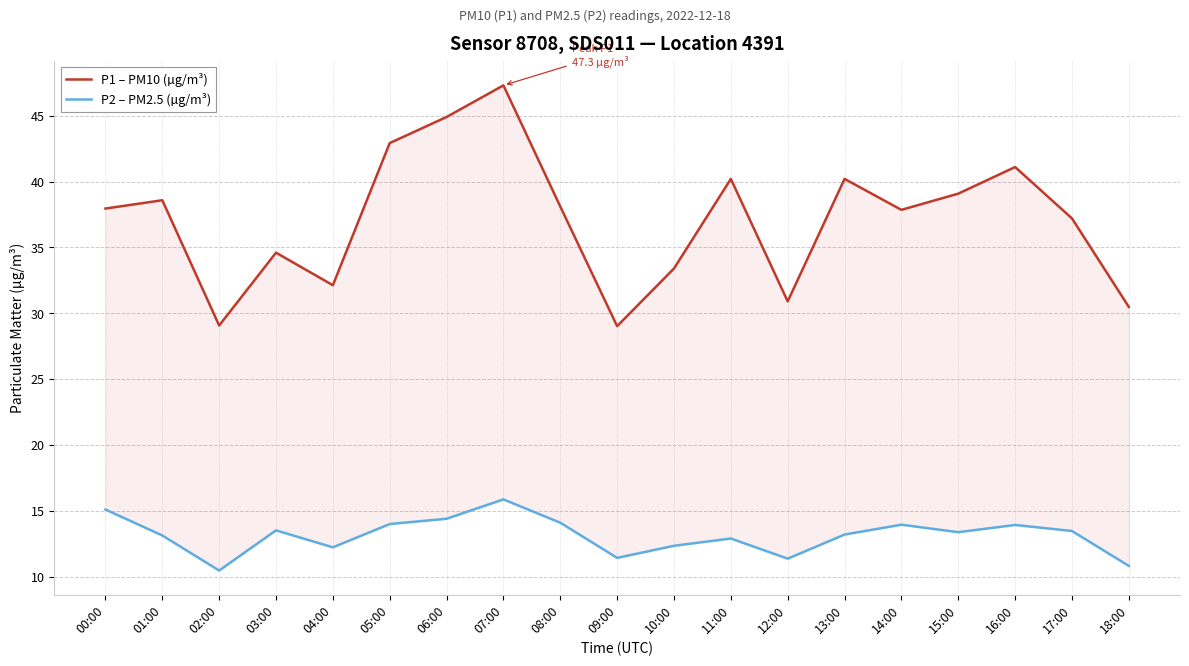

What are all the series names shown in the legend?

P1 – PM10 (µg/m³), P2 – PM2.5 (µg/m³)